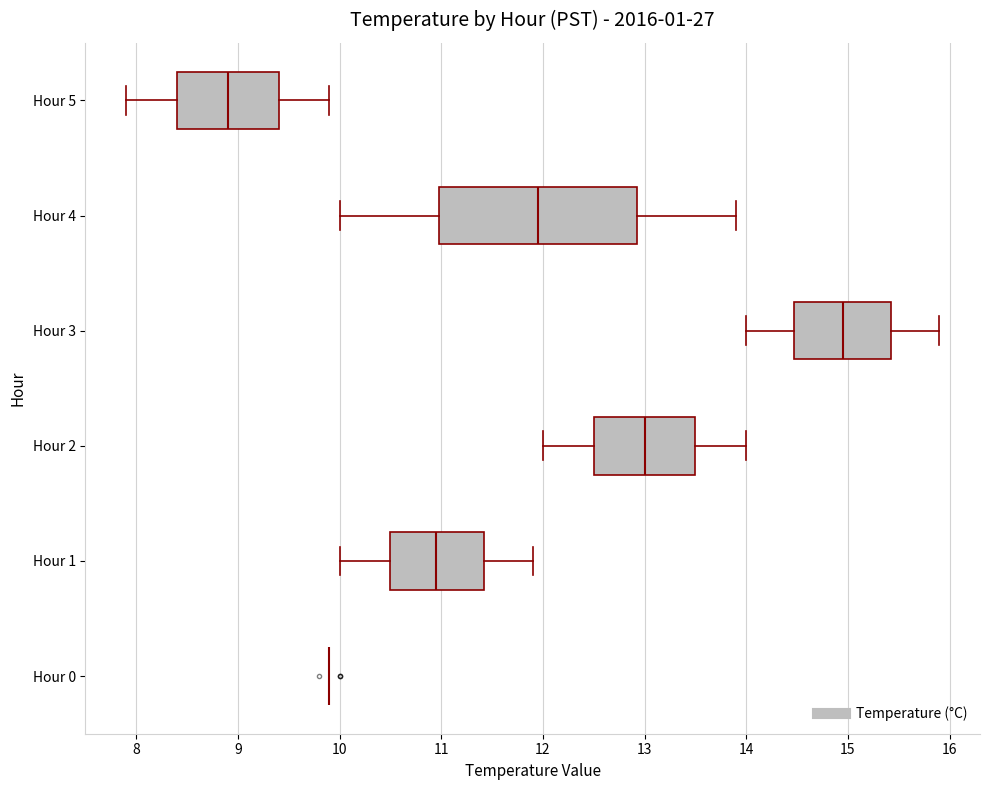

Reading bottom to top, read every box against the x-axis: the position of its median line, the range the box covers, and the ends of its whiskers. The values are not printed on the chart, so give them approximately, as read against the axis.

Hour 0: box collapsed to a line at 9.9, whiskers 9.9 to 9.9
Hour 1: median 11.0, box 10.5 to 11.4, whiskers 10.0 to 11.9
Hour 2: median 13.0, box 12.5 to 13.5, whiskers 12.0 to 14.0
Hour 3: median 15.0, box 14.5 to 15.4, whiskers 14.0 to 15.9
Hour 4: median 12.0, box 11.0 to 12.9, whiskers 10.0 to 13.9
Hour 5: median 8.9, box 8.4 to 9.4, whiskers 7.9 to 9.9